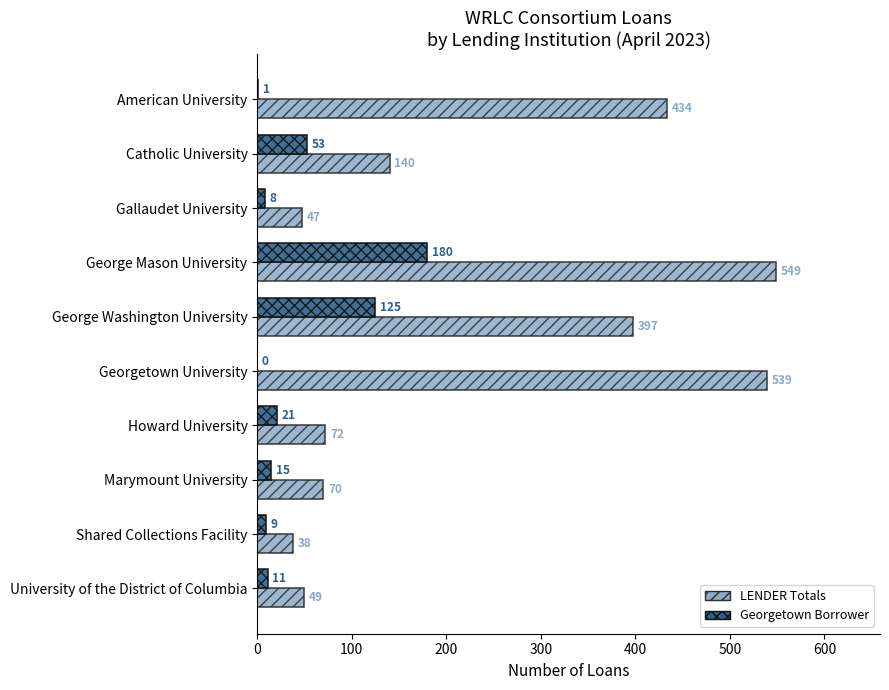

The value of Georgetown Borrower at George Mason University is 300. True or false?

False